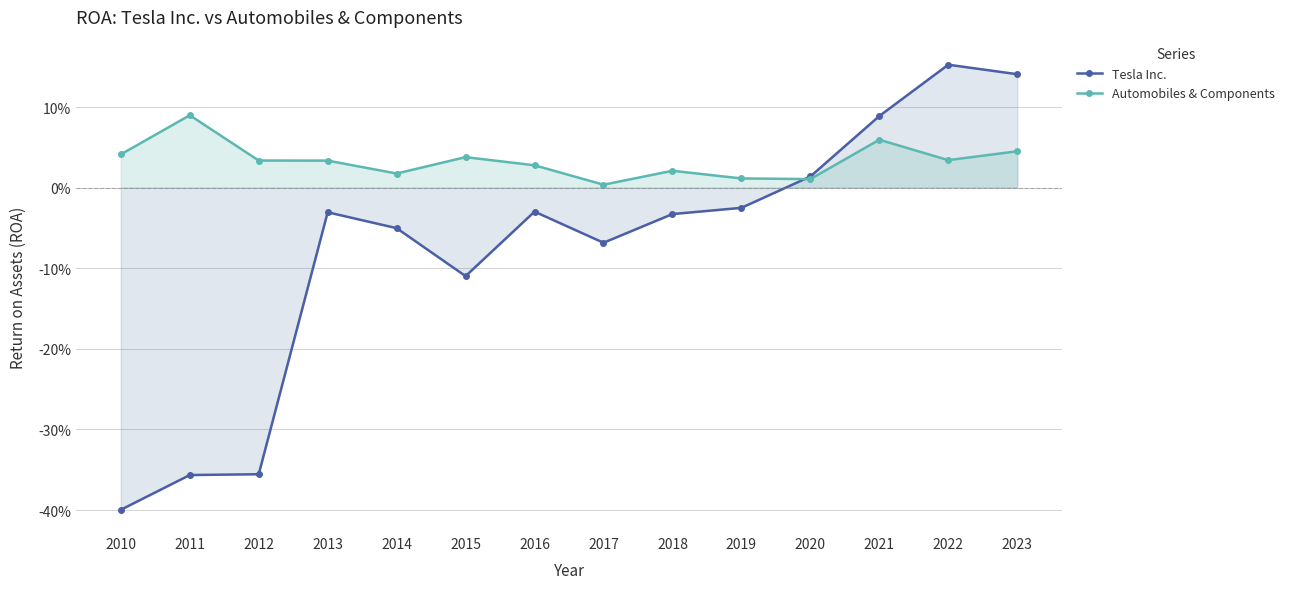

What is the greatest value displayed?

0.2